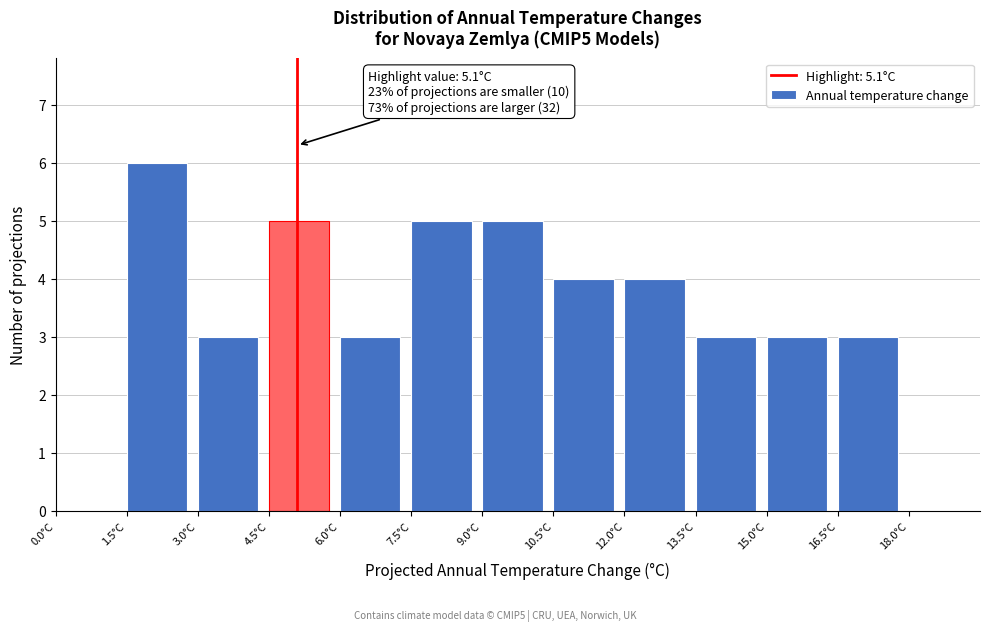

Over which range of the x-axis is the bar tallest?

1.5 to 3.0